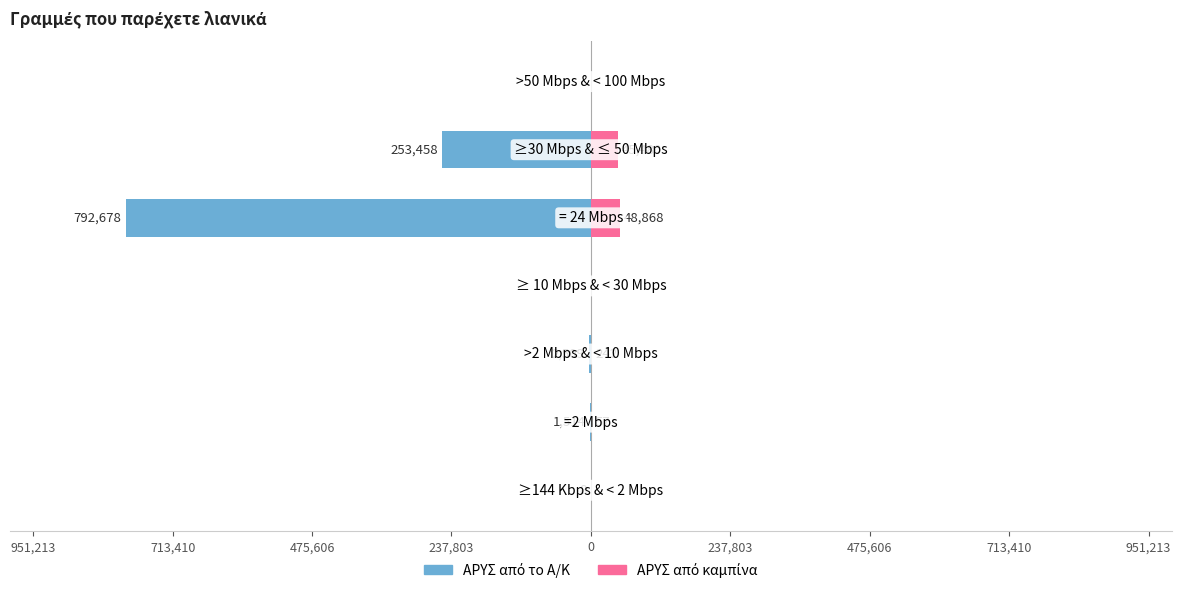

How many groups of bars are there?

7